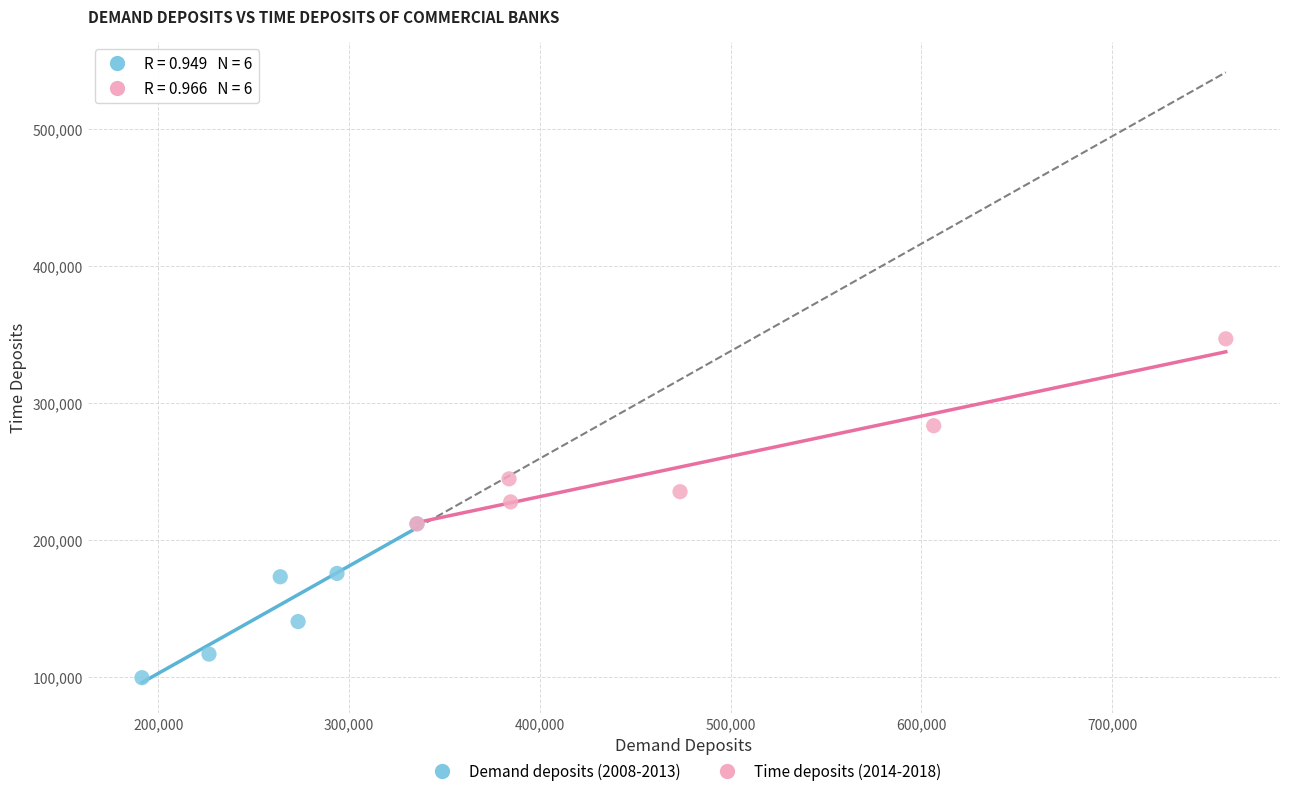

Which series has the widest spread of Y values?

Time deposits (2014-2018)